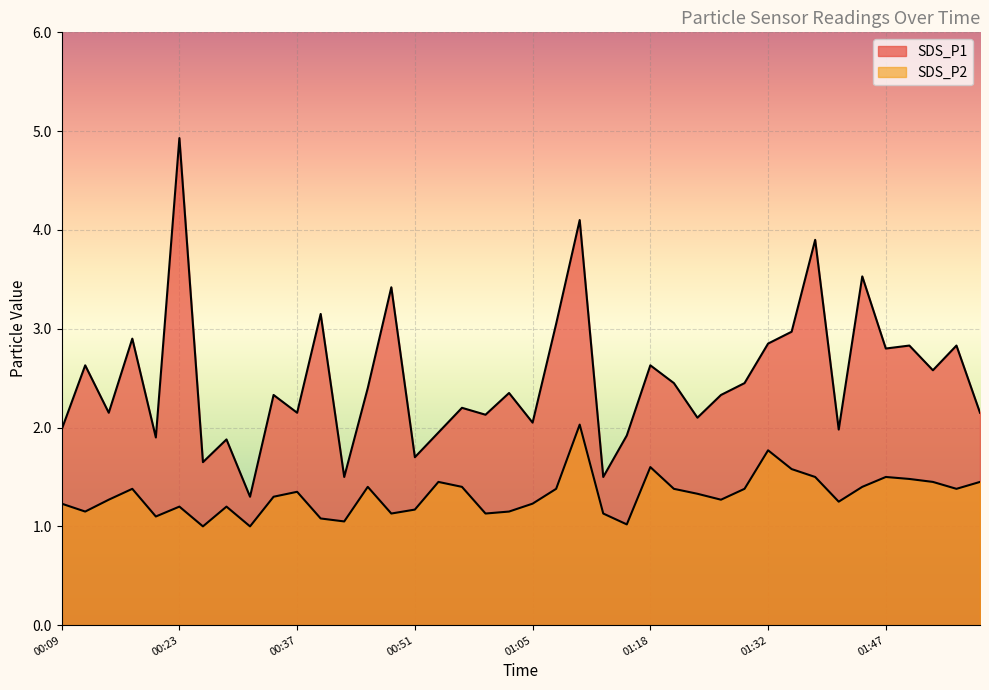

Which category has the lowest value in the SDS_P2 series?

00:26